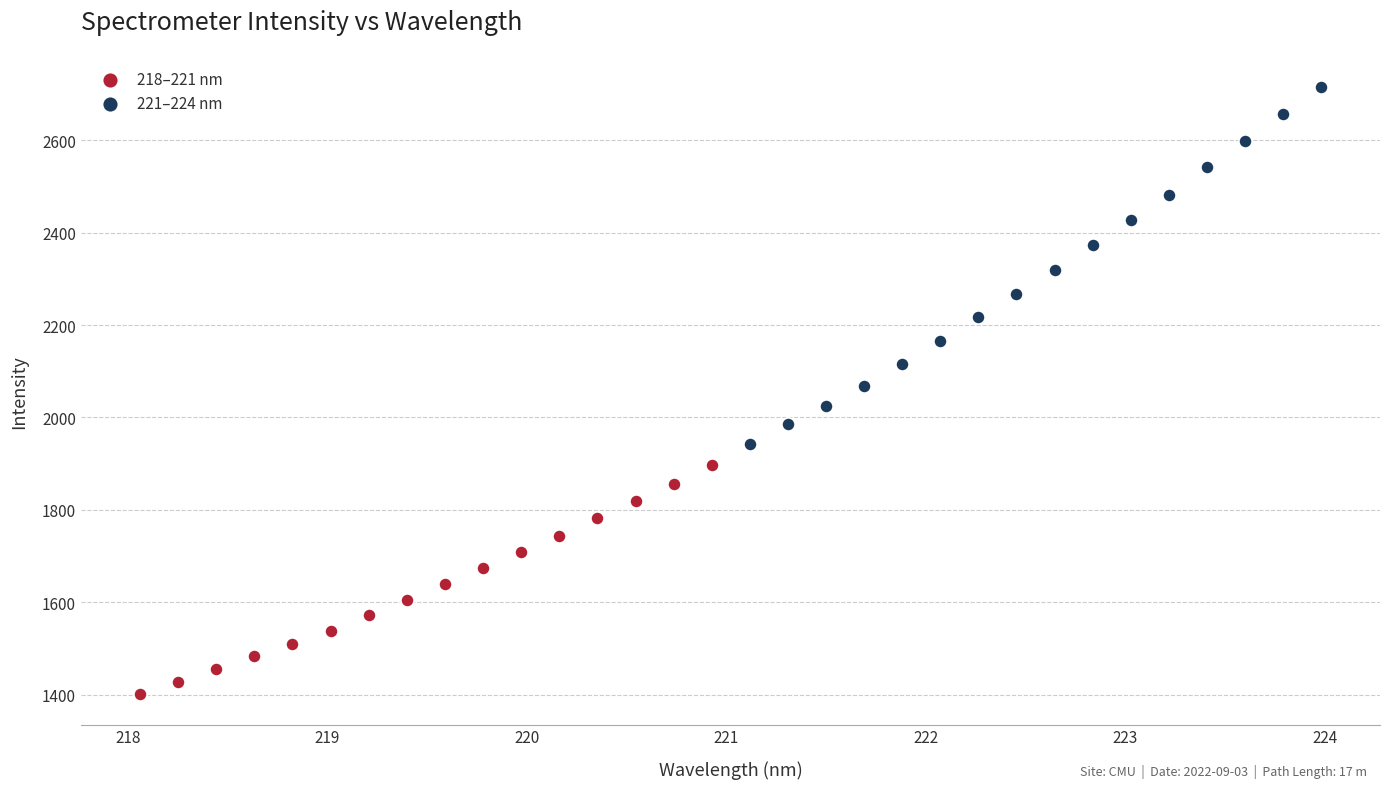

Which series has the widest spread of Y values?

221–224 nm